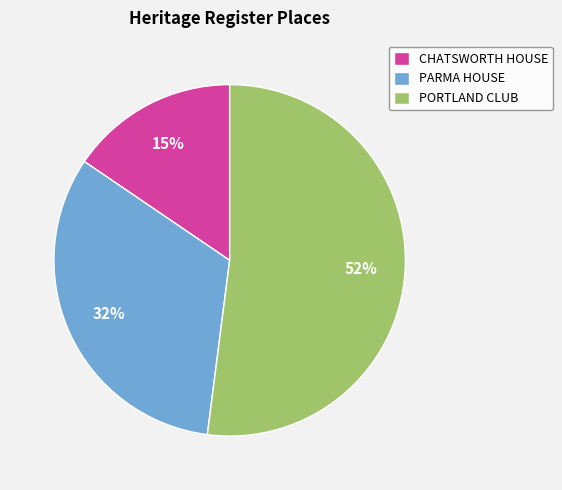

To the nearest percent, what is the average slice percentage?

33%